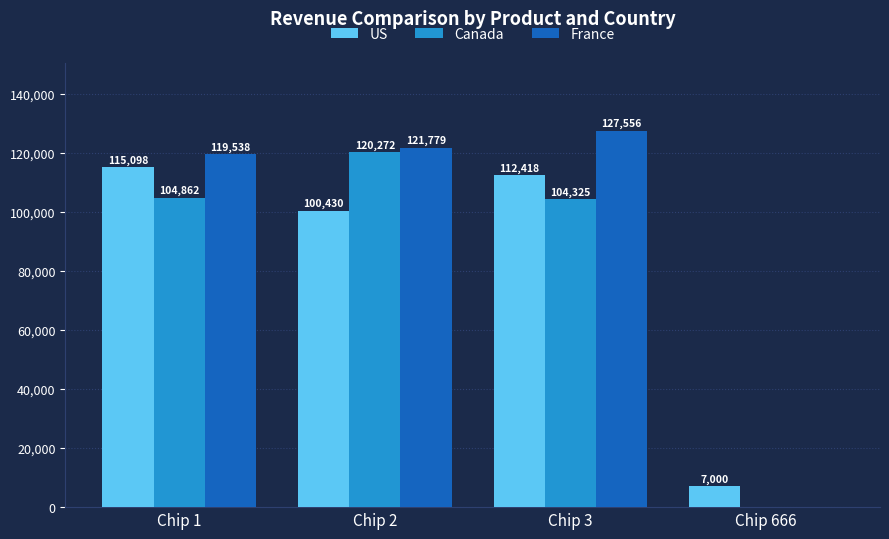

Is it true that France equals 0 at Chip 666?

True